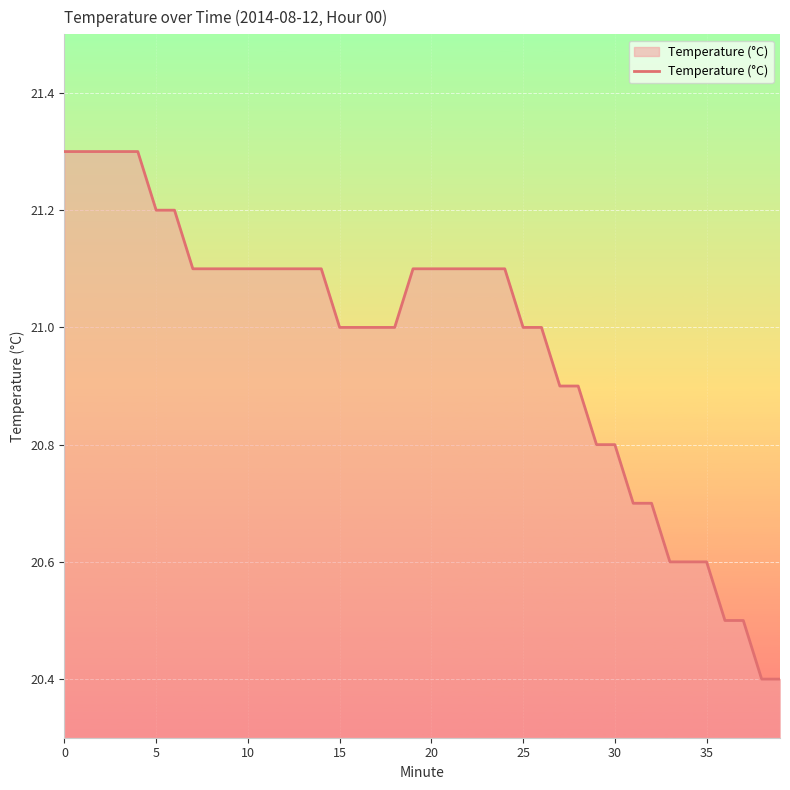

What is the maximum value shown in the chart?

21.3